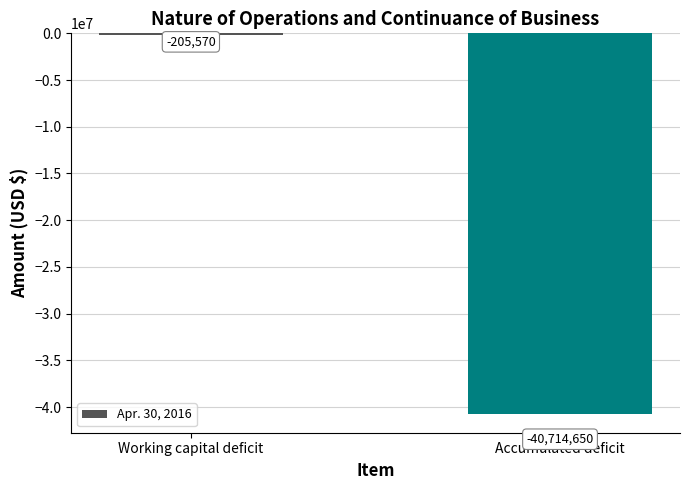

True or false: the data shows -205570 at Working capital deficit.

True